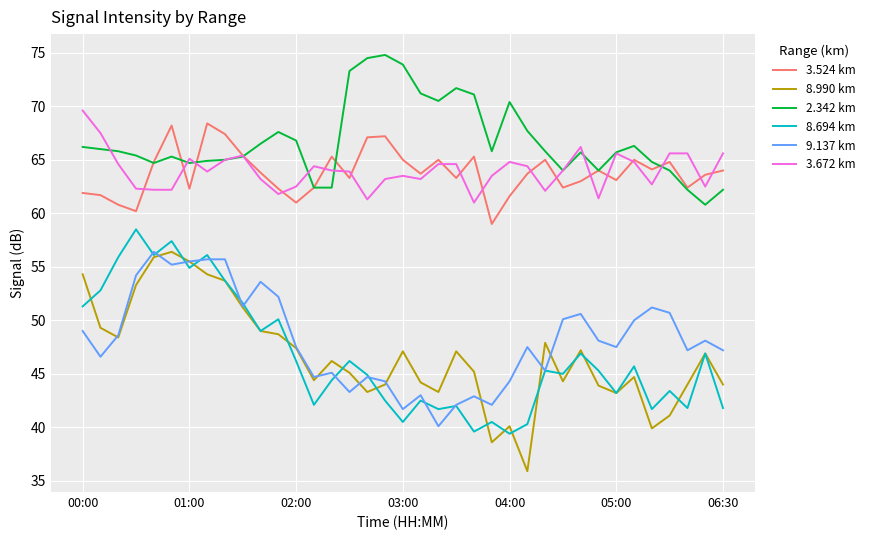

Which series has the largest total across all categories?

2.342 km